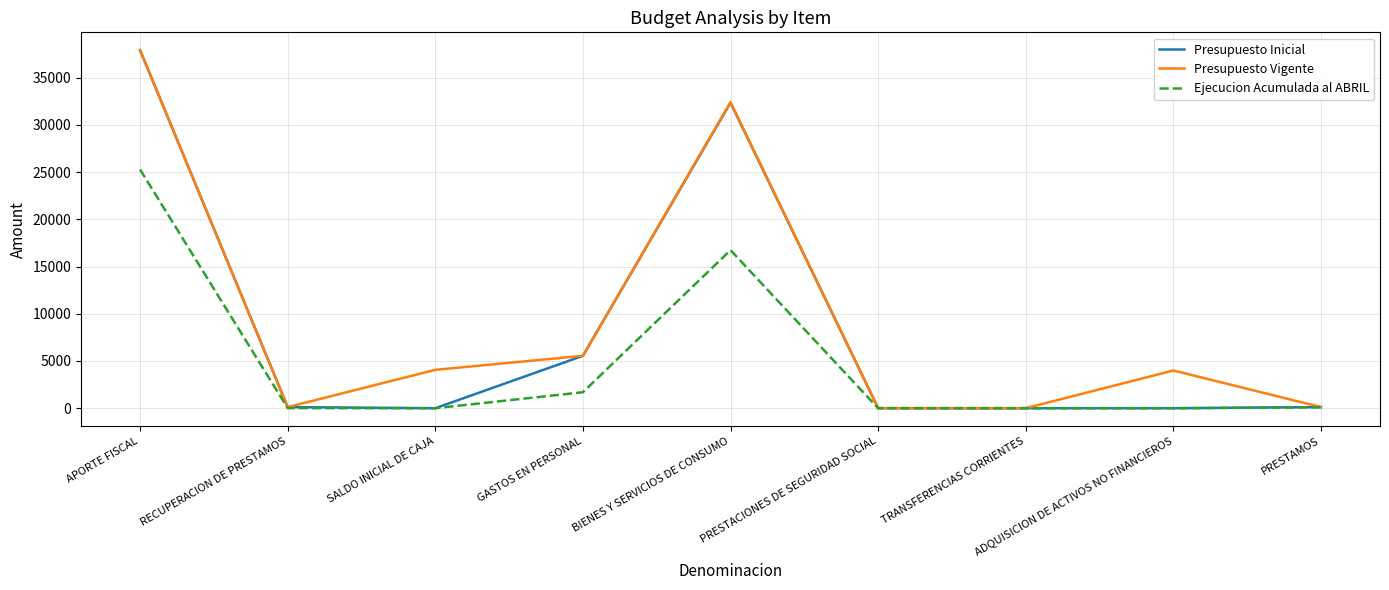

Which series has the widest spread of values?

Presupuesto Inicial